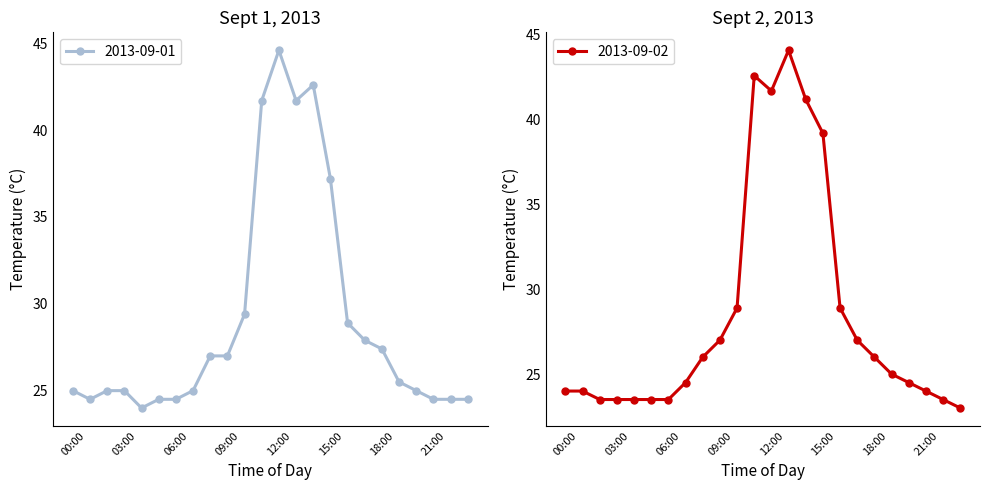

At how many categories does at least one series exceed 36?

5